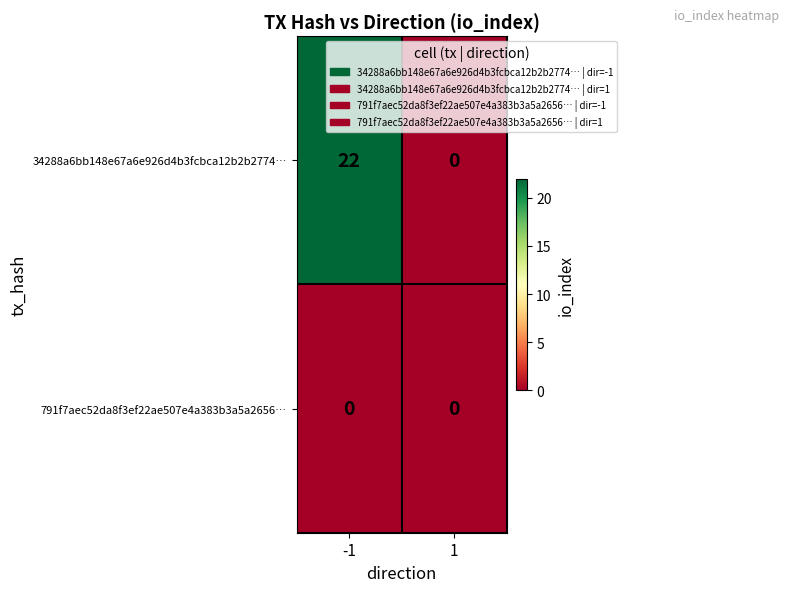

At how many categories does at least one series exceed 20?

1